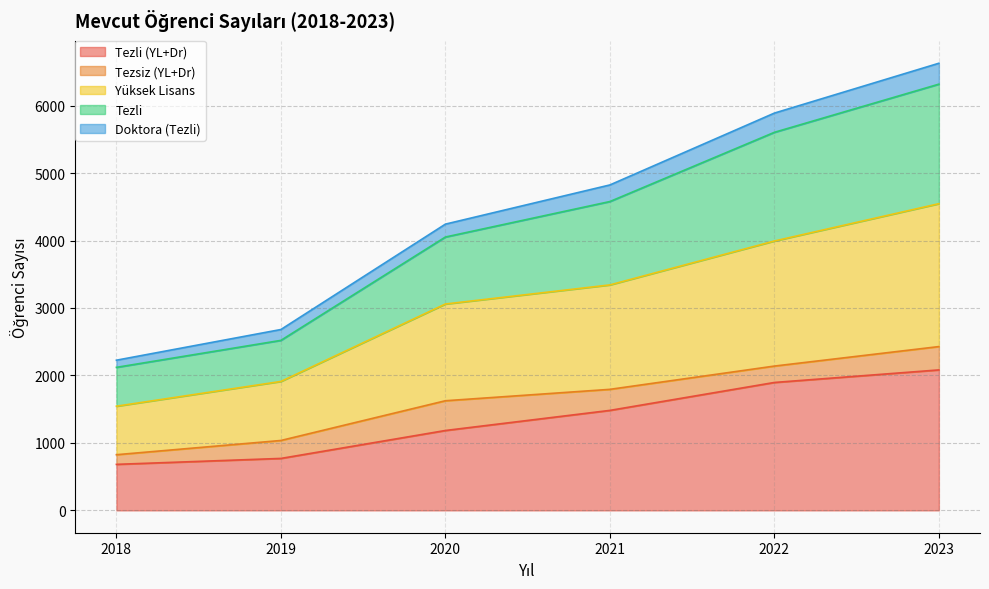

At which category is the sum across all series the highest?

2023